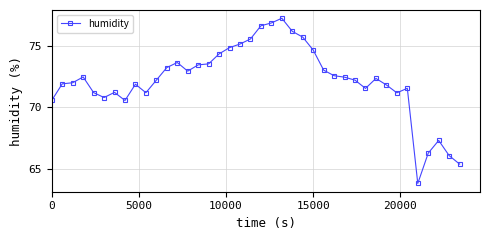

What is the value of the 8th point from the left?

70.5